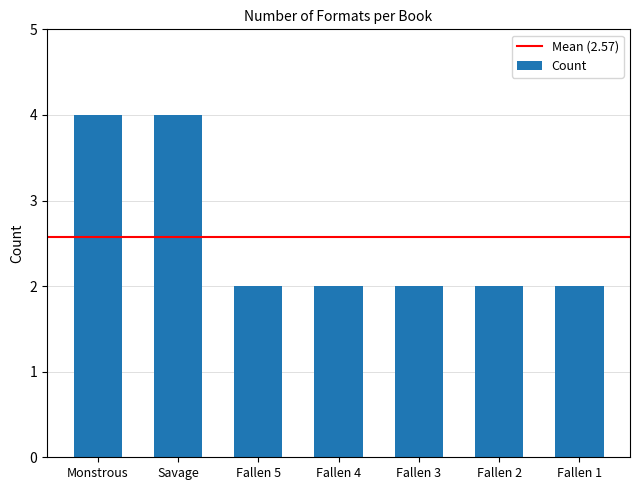

What is the average value?

3